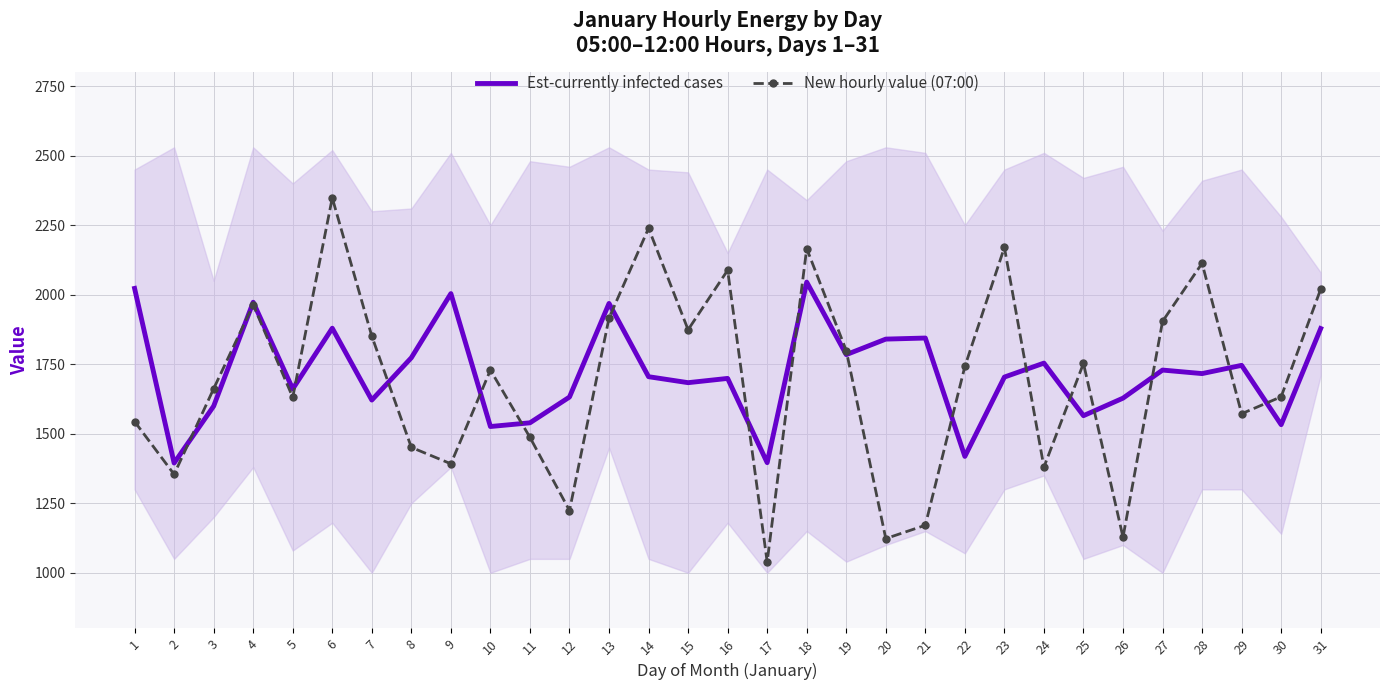

True or false: Est-currently infected cases and New hourly value (07:00) intersect in this chart.

True